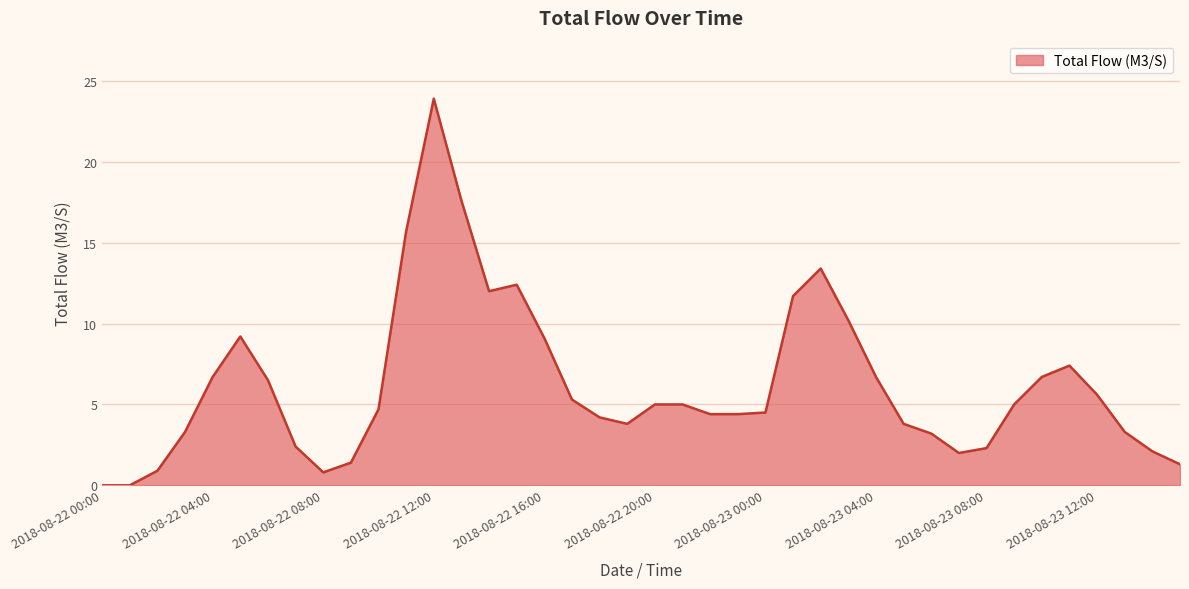

What is the difference between the second highest and second lowest values?

17.6